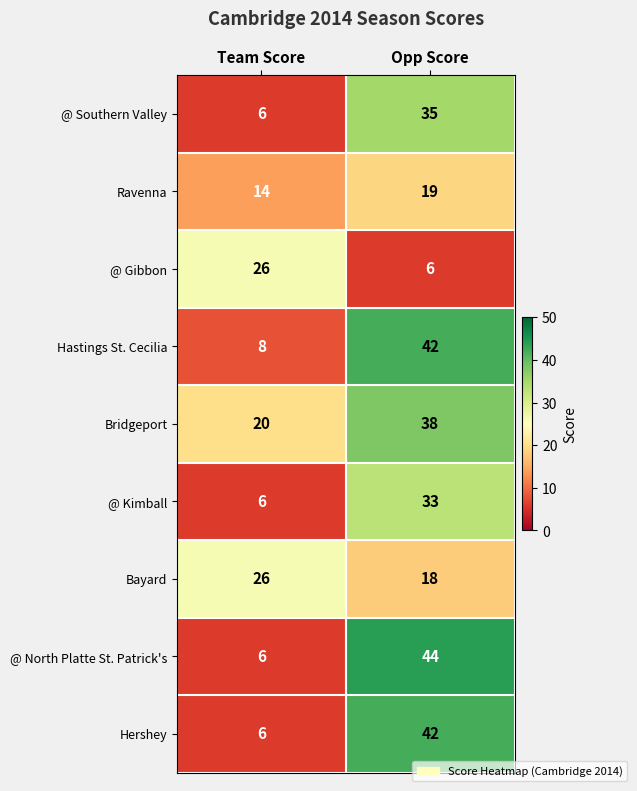

What is the difference between the maximum and minimum values in the Hastings St. Cecilia series?

34